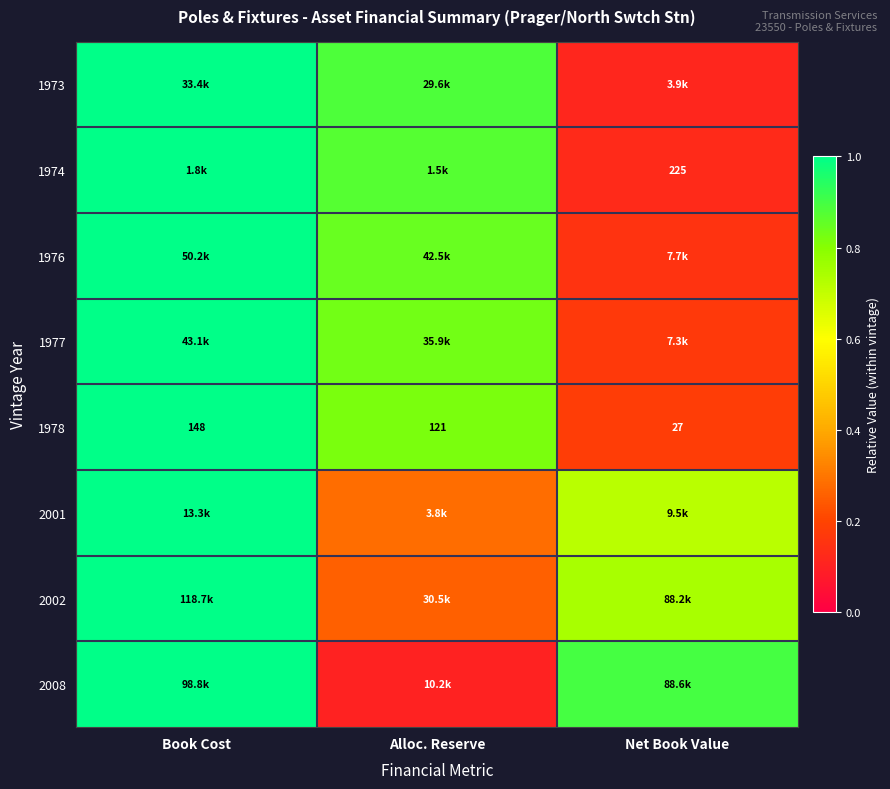

Where does the 1978 series first go above 121?

Book Cost